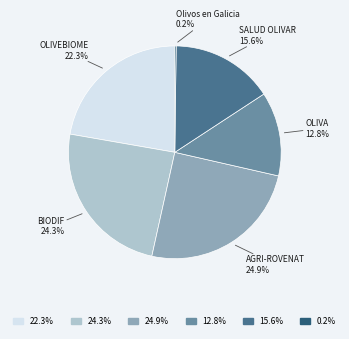

Is there a majority slice in this chart?

No